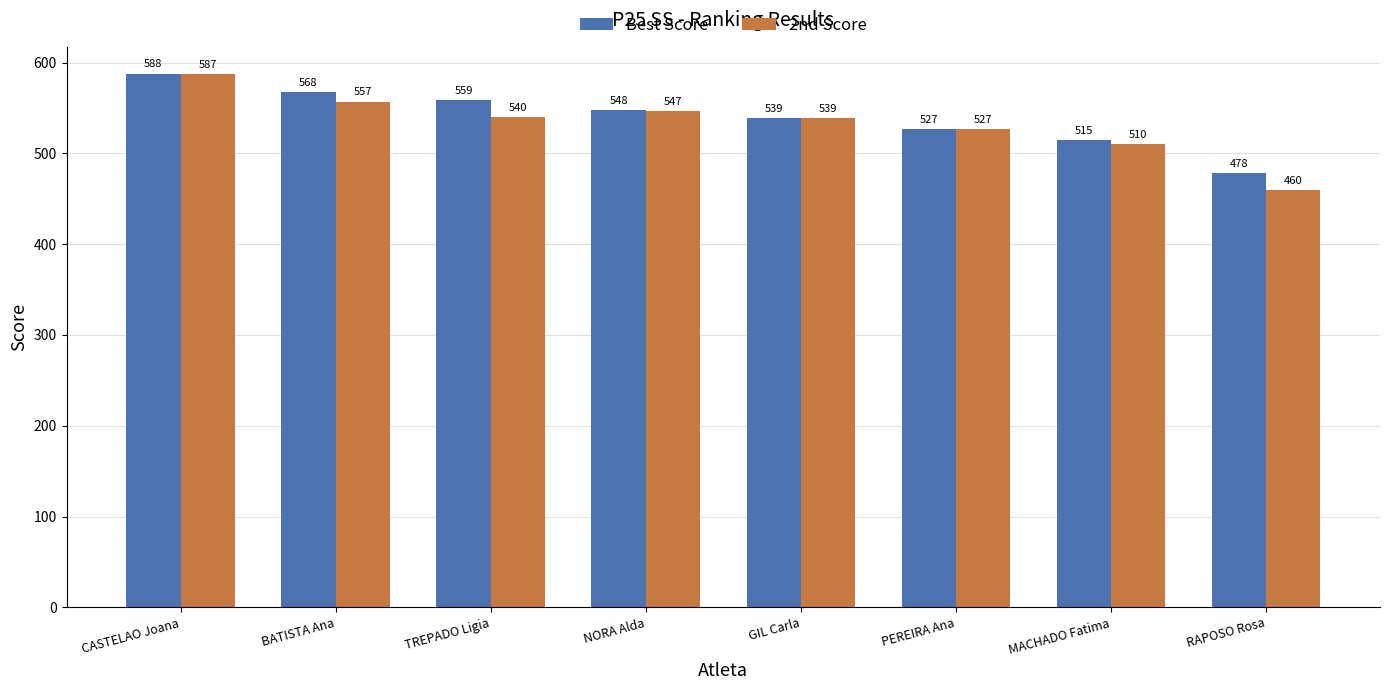

Which series changed the most between CASTELAO Joana and GIL Carla?

Best Score